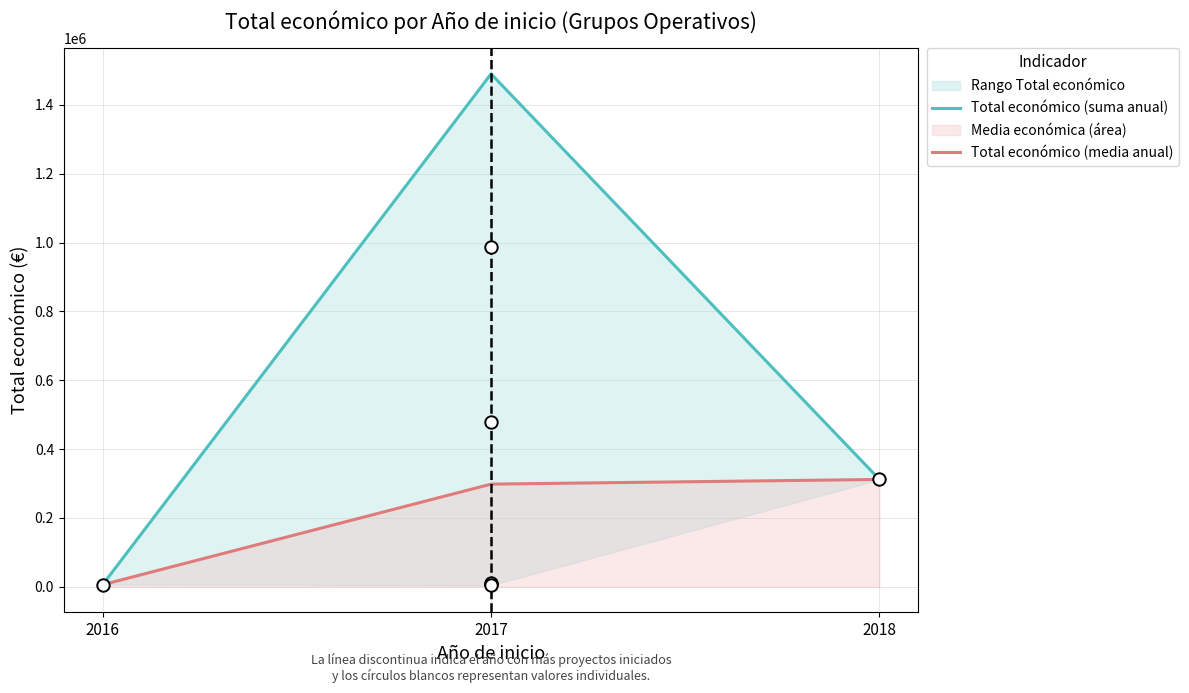

At how many categories does at least one series exceed 418868?

1